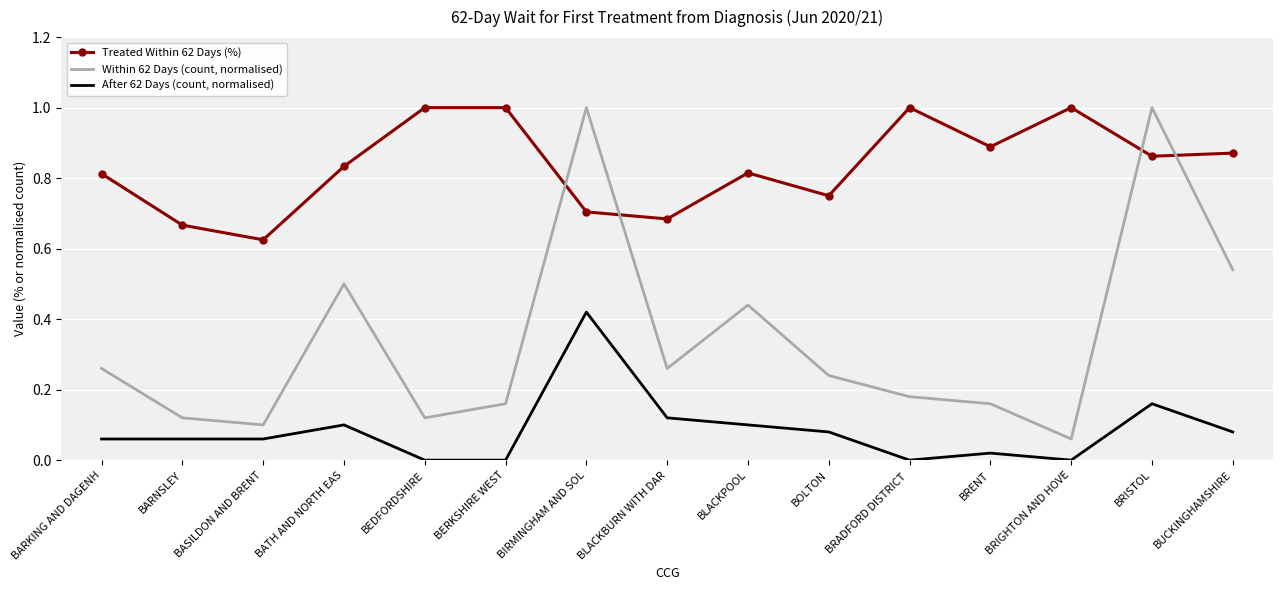

Which category has the lowest value in the Within 62 Days (count, normalised) series?

BRIGHTON AND HOVE